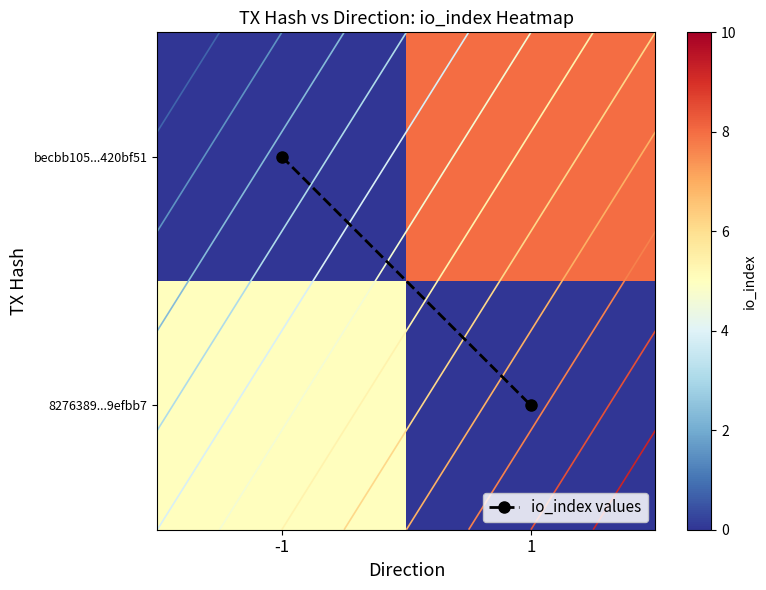

True or false: becbb105...420bf51 has a value of 13.0 at 1.

False